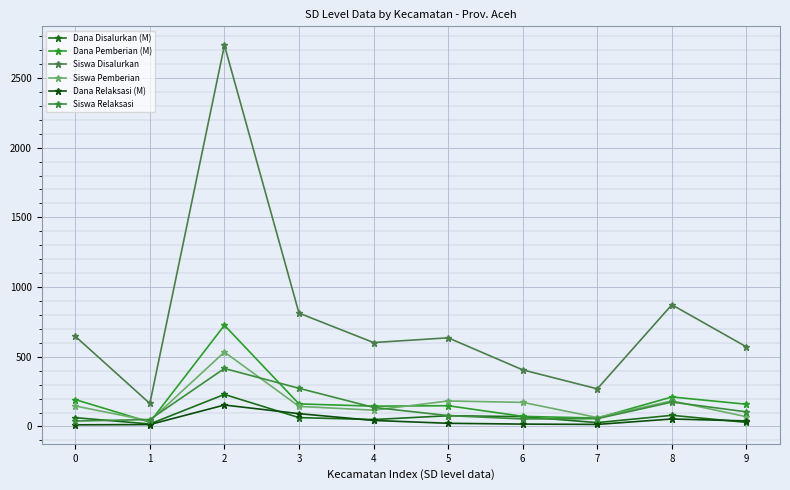

Does the chart have visible grid lines?

Yes